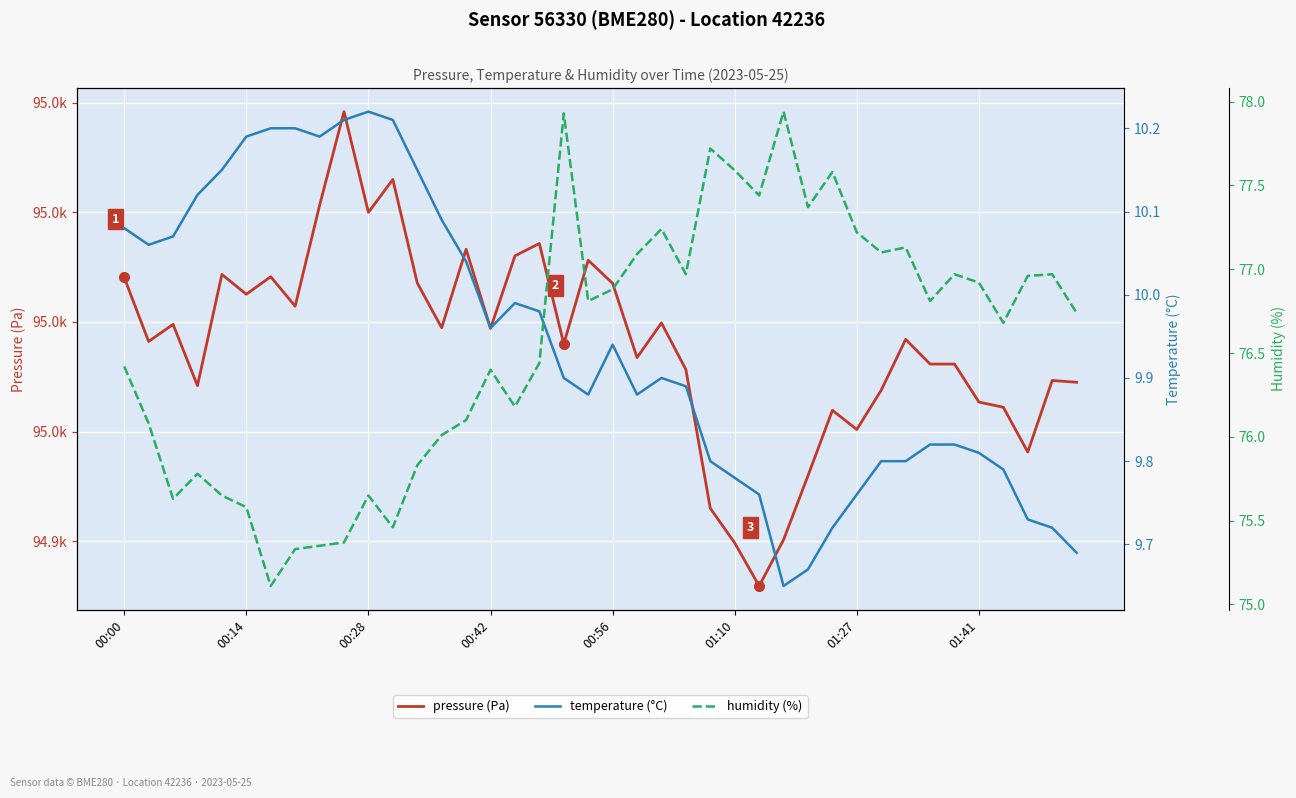

What is the lowest value of the humidity (%) series?

75.1